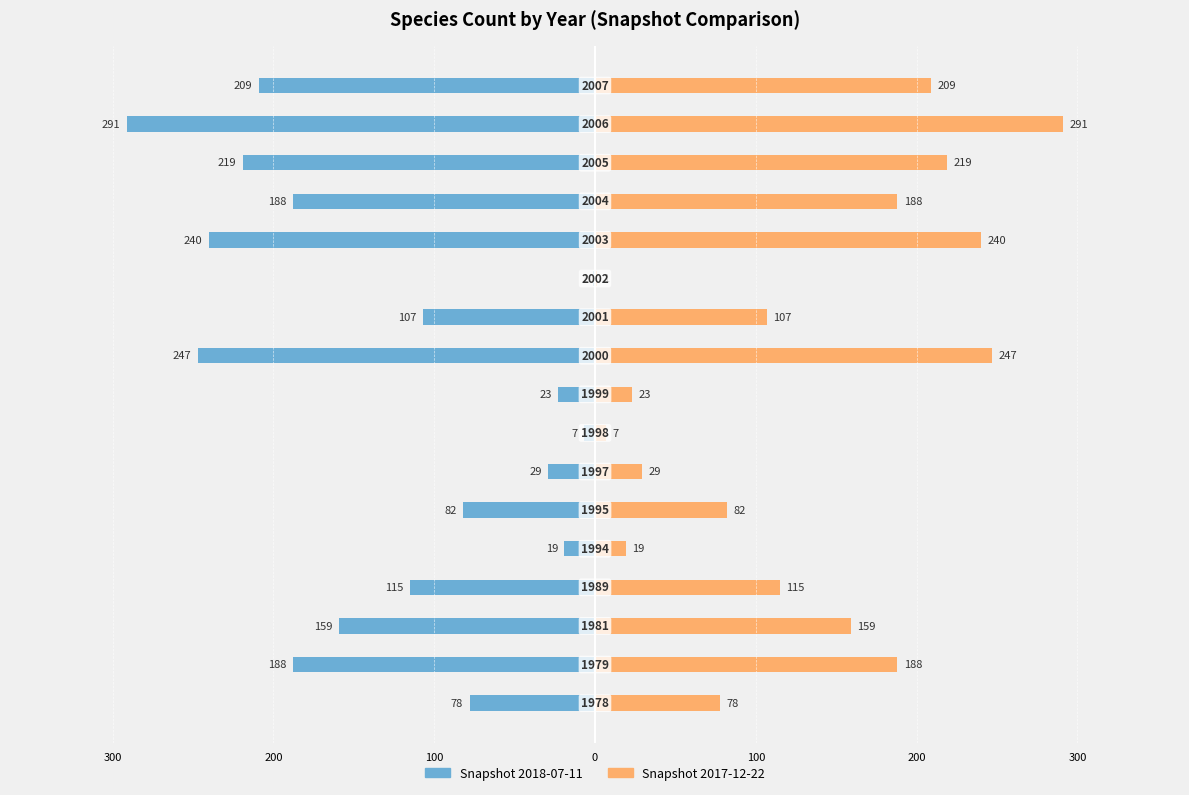

Read the 2018-07-11 value at 1979.

-188